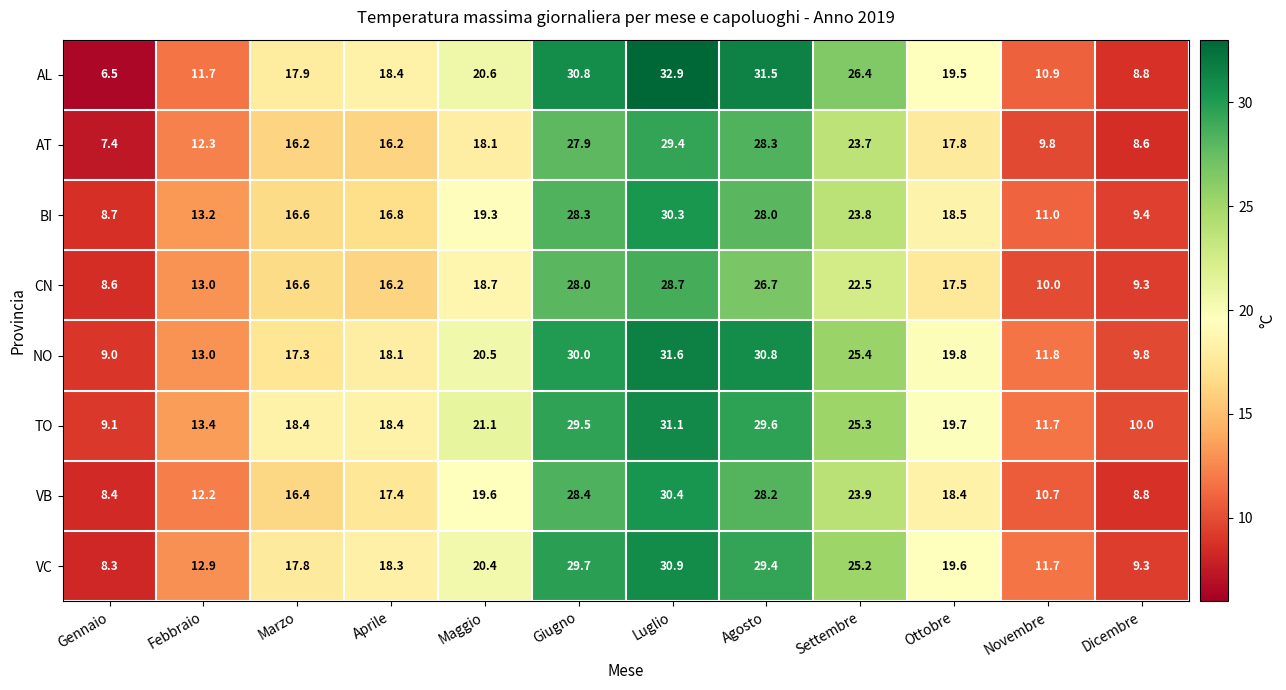

Which series has the largest range (max minus min)?

AL